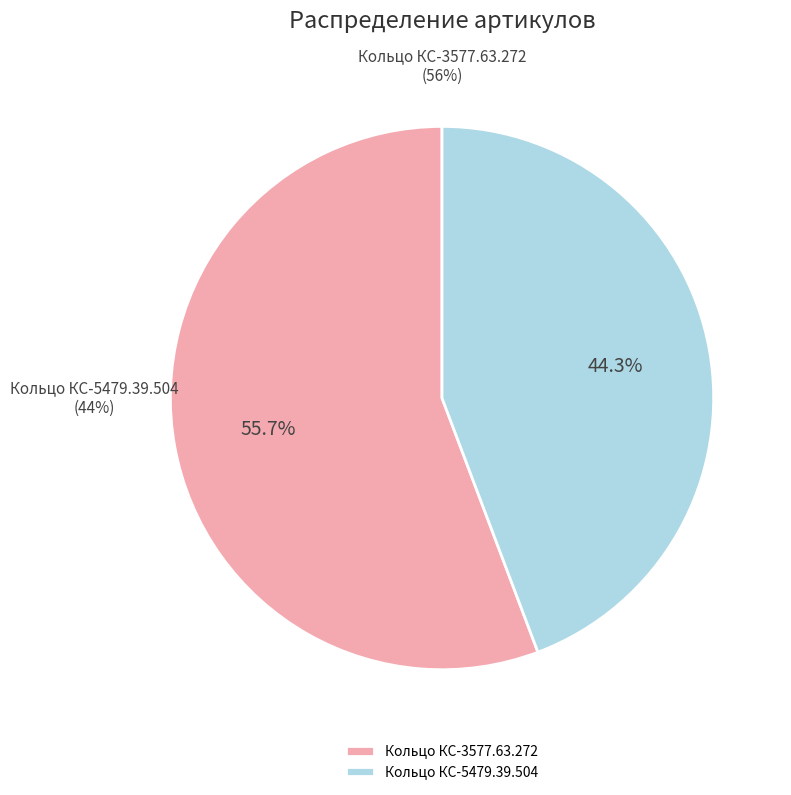

What is the majority slice?

Кольцо КС-3577.63.272